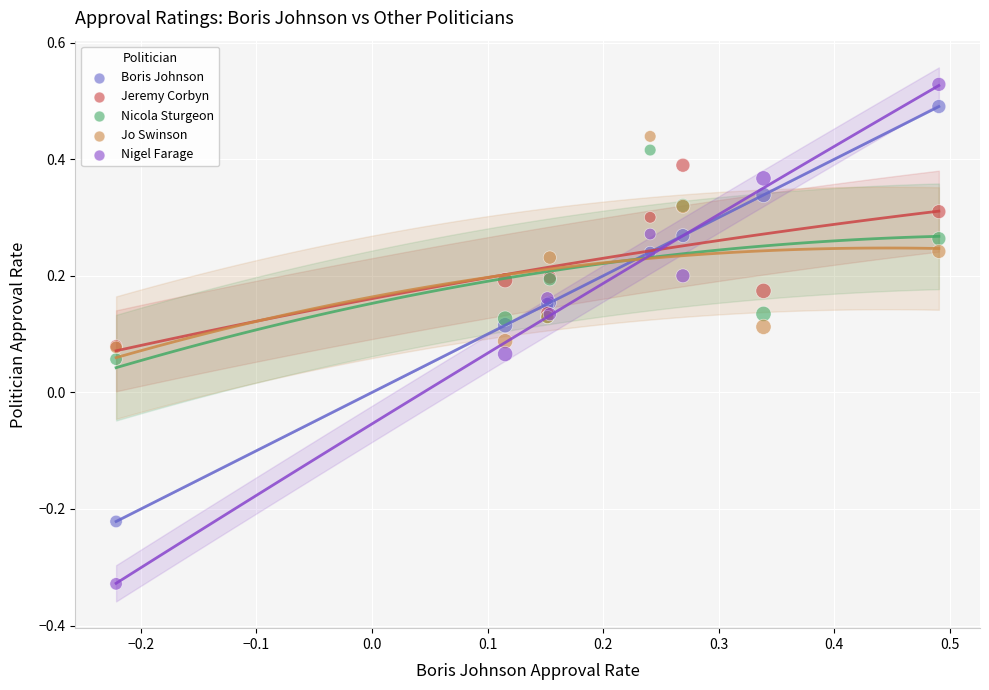

Which series reaches the maximum Y coordinate?

Nigel Farage